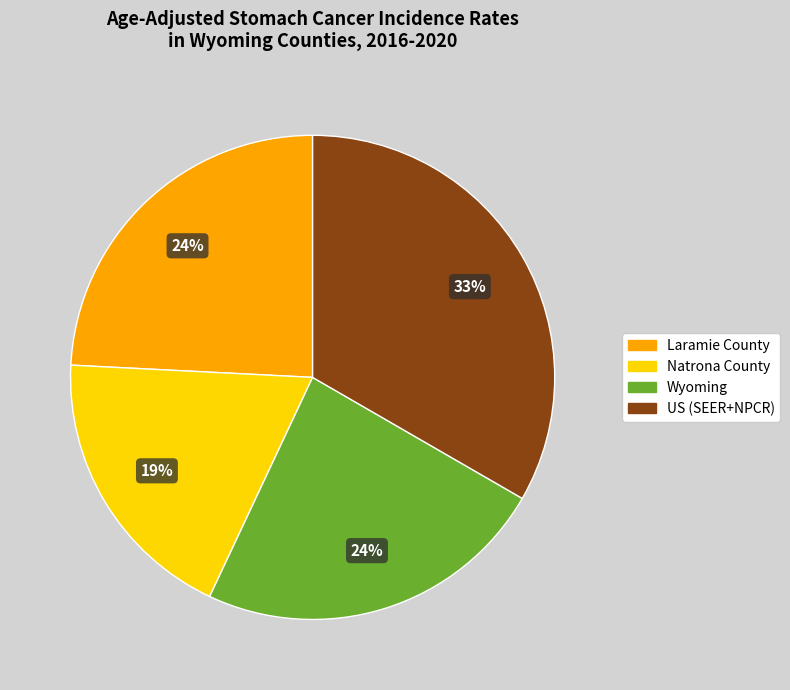

Do Natrona County and Laramie County together represent more than half of the pie?

No